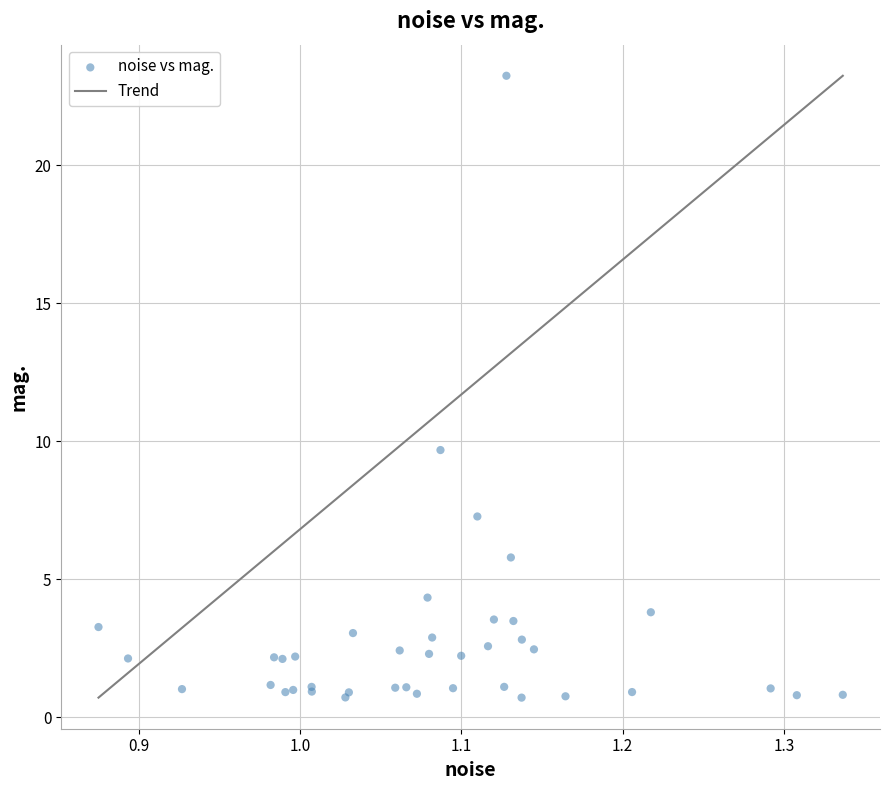

What Y value in the scatter plot is closest to 11?

9.7